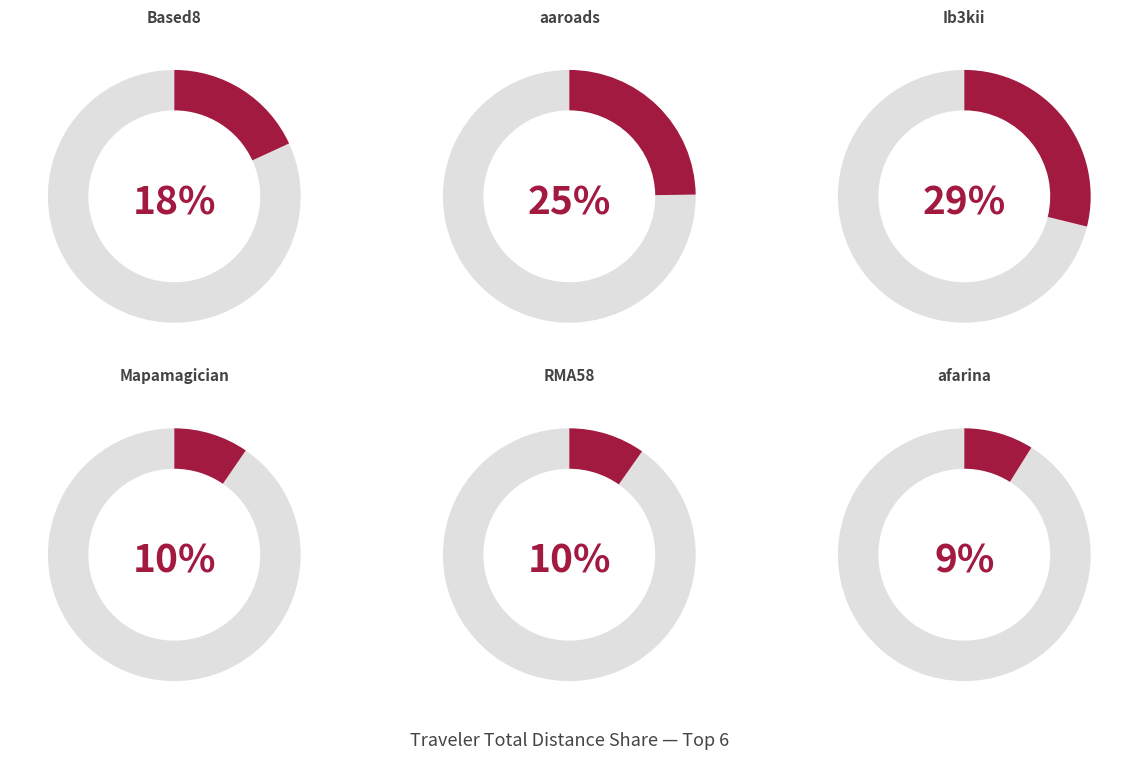

Which category has the smallest portion of the pie?

afarina